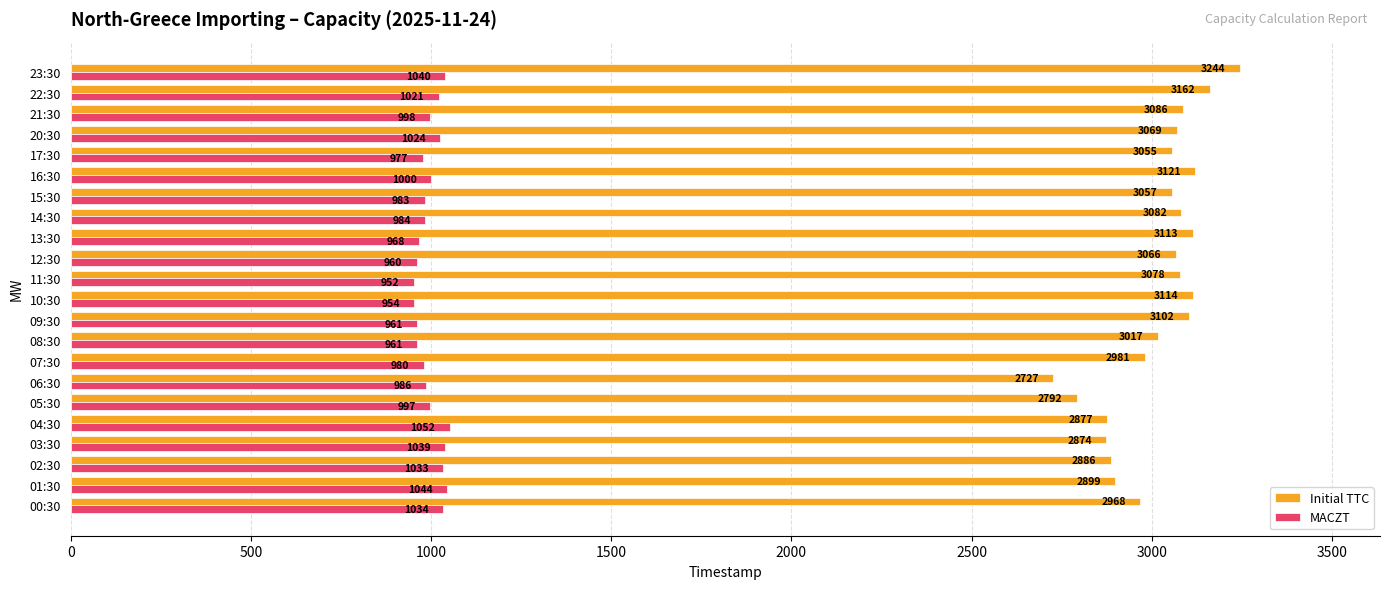

True or false: Initial TTC has a value of 677 at 05:30.

False